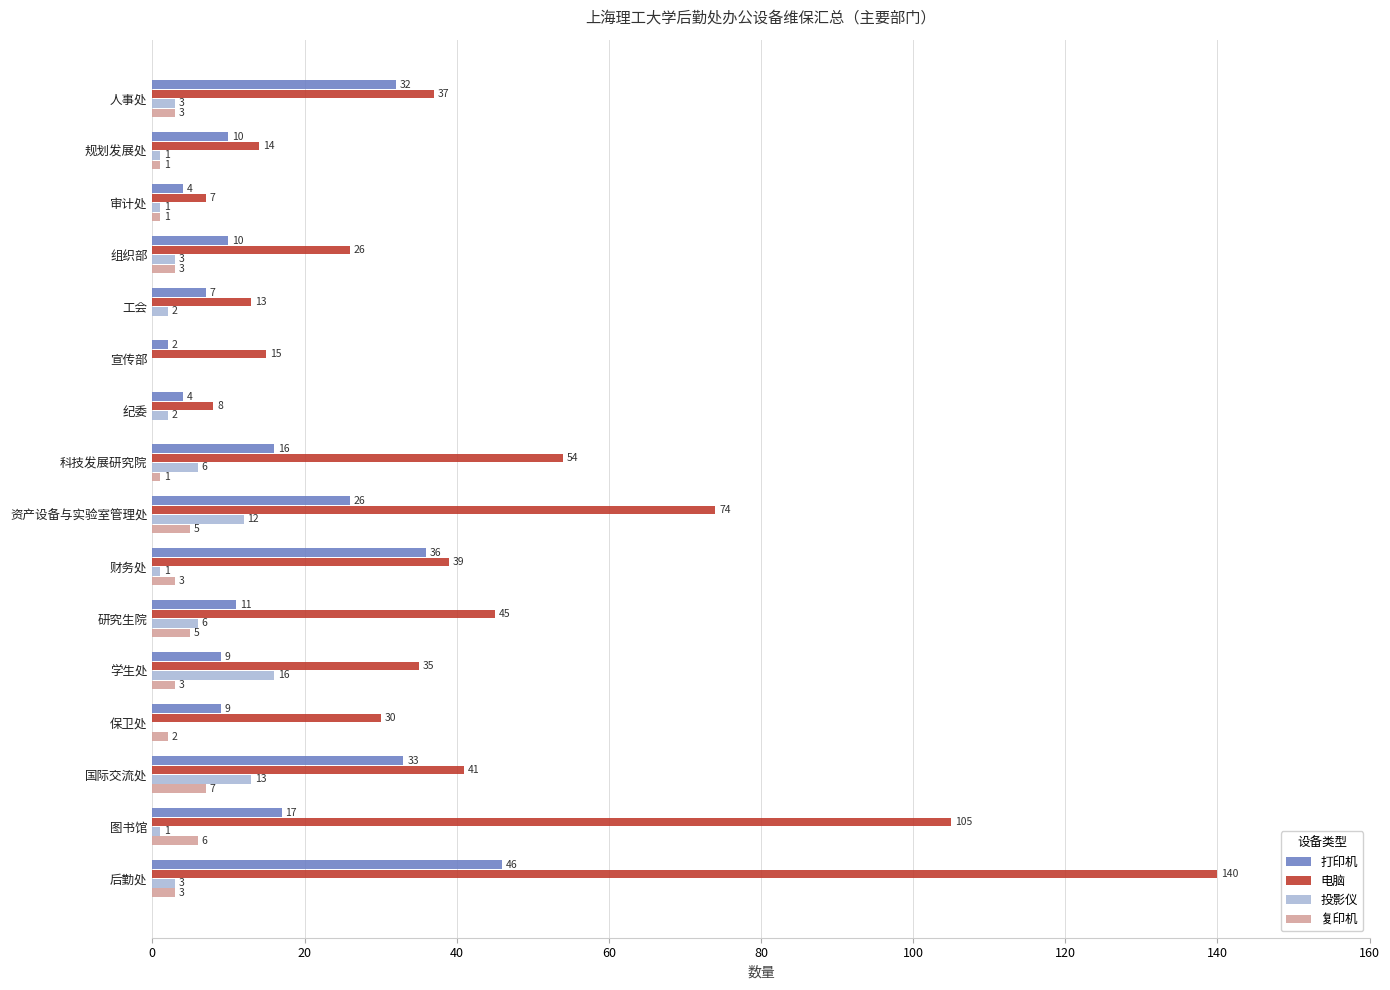

Which category has the highest value in the 打印机 series?

后勤处